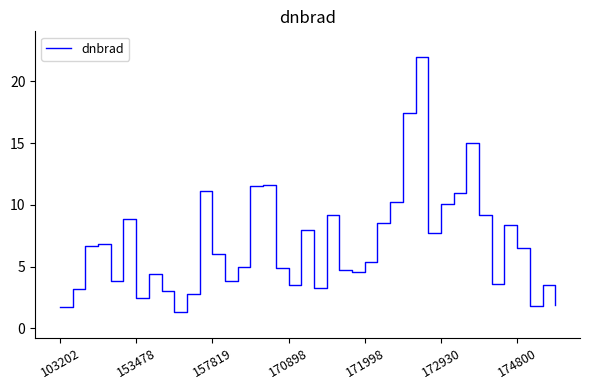

How many lines are shown in the chart?

1